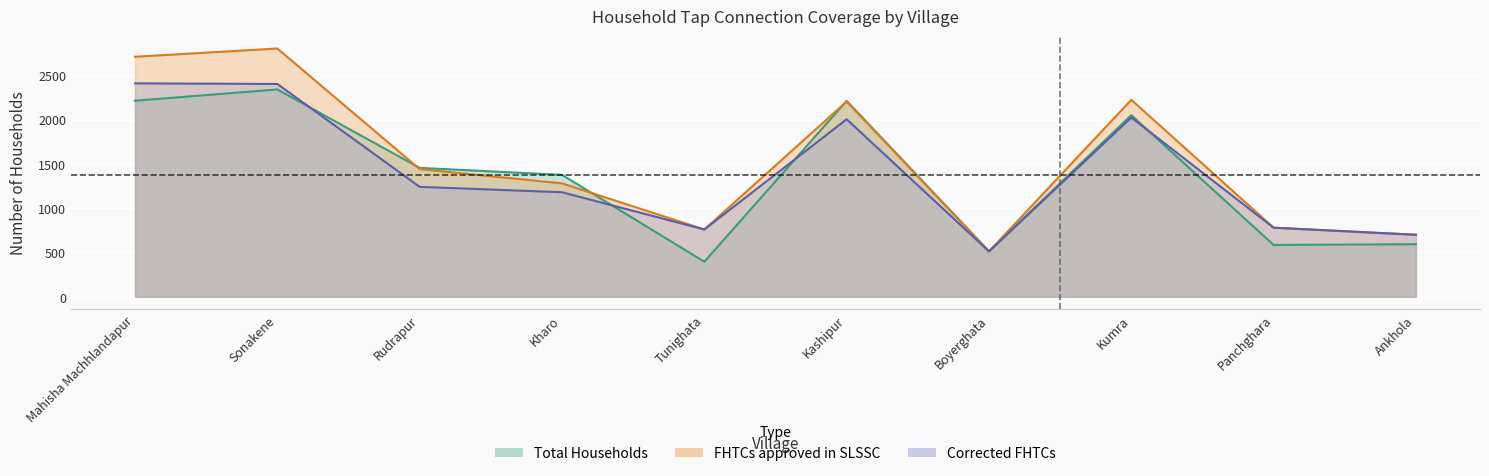

What are all the series names shown in the legend?

Total Households, FHTCs approved in SLSSC, Corrected FHTCs